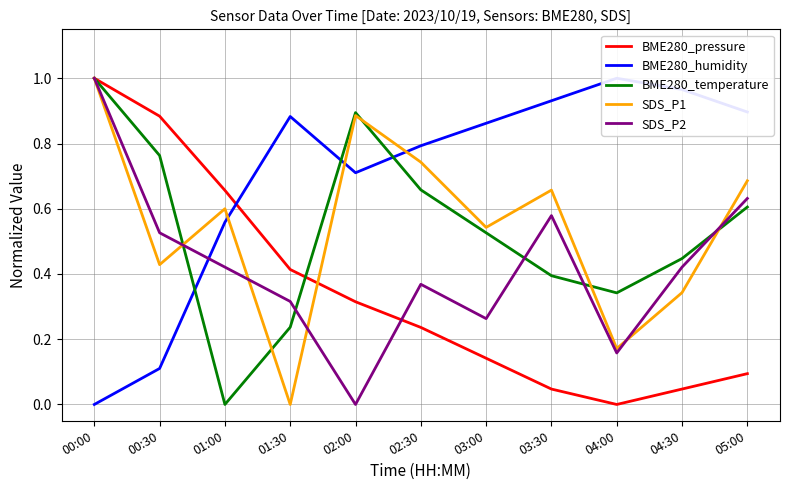

At which category is the sum across all series the highest?

00:00